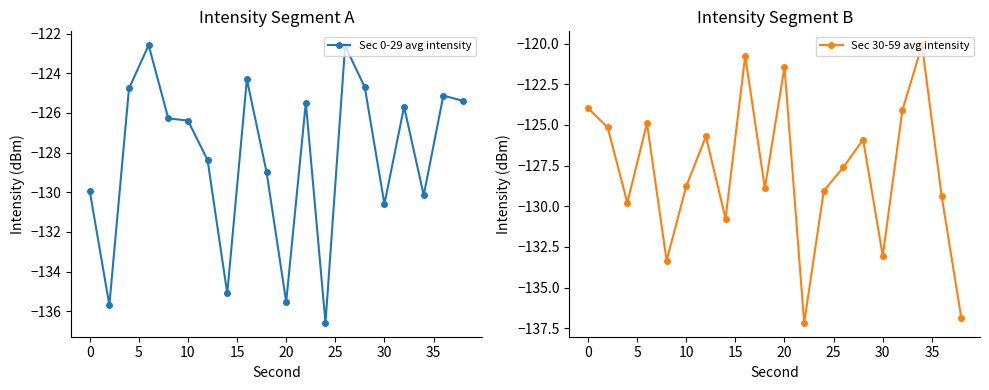

What is the highest value of the Sec 0-29 avg intensity series?

-122.6